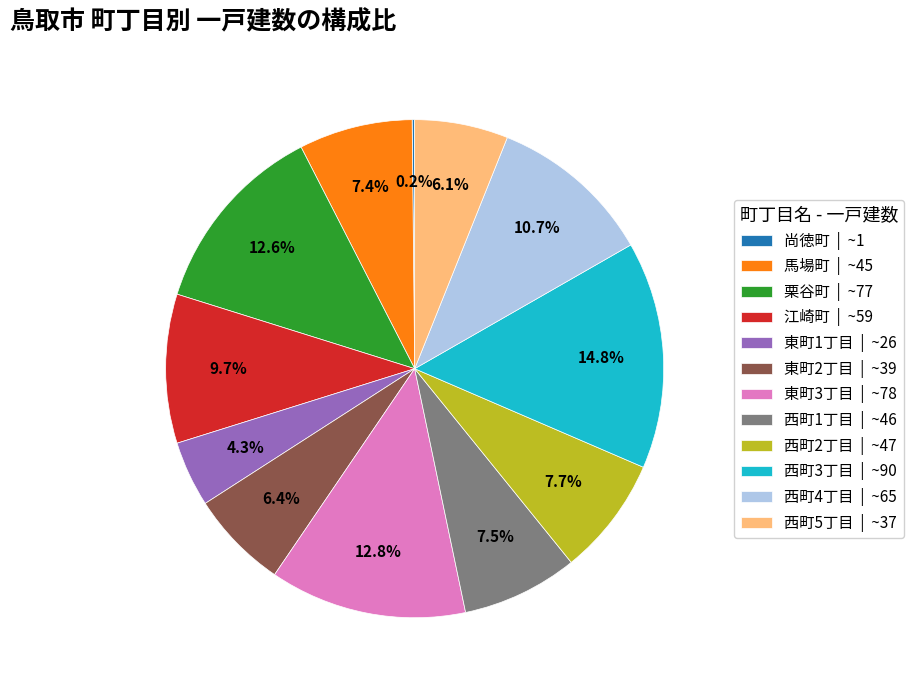

What percentage is the 東町2丁目 slice, to the nearest percent?

6%